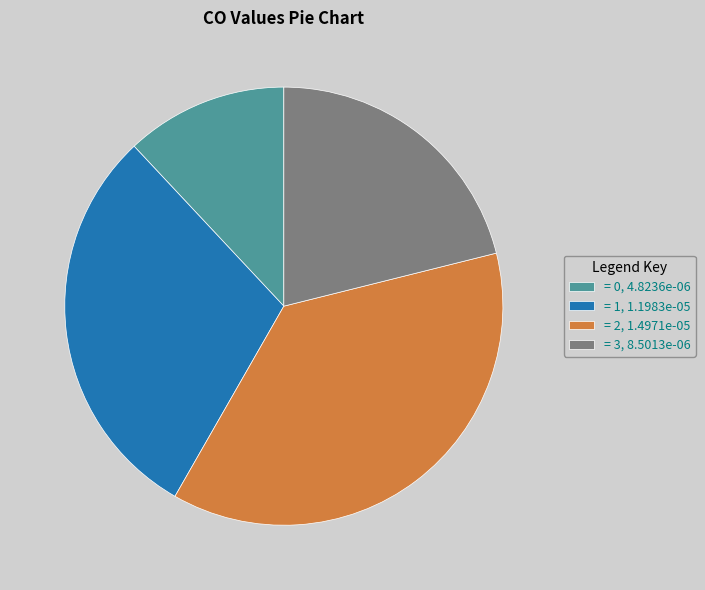

Is there a majority slice in this chart?

No